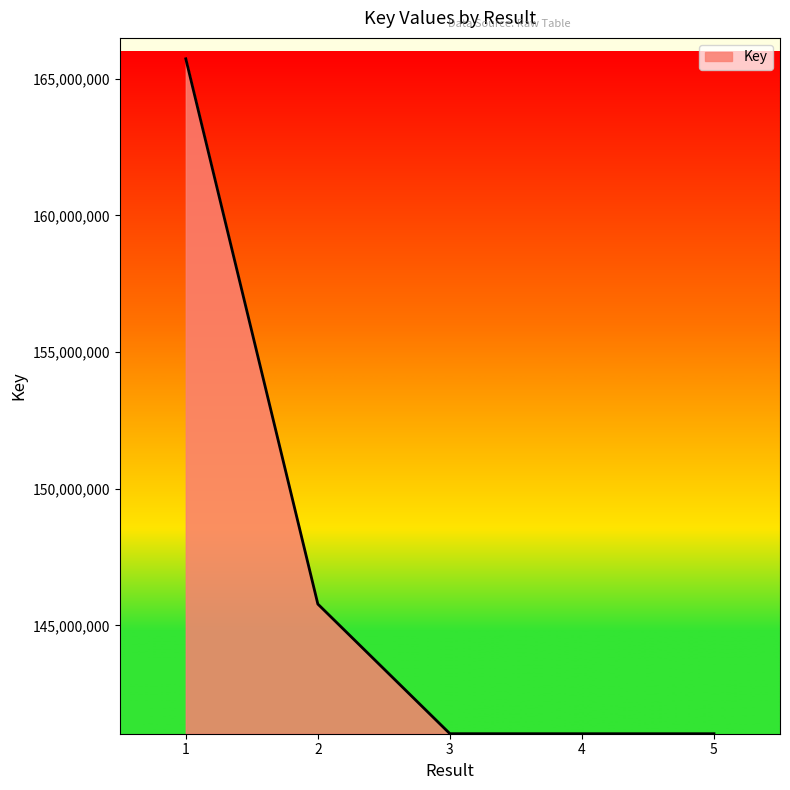

What is the greatest value displayed?

165734549